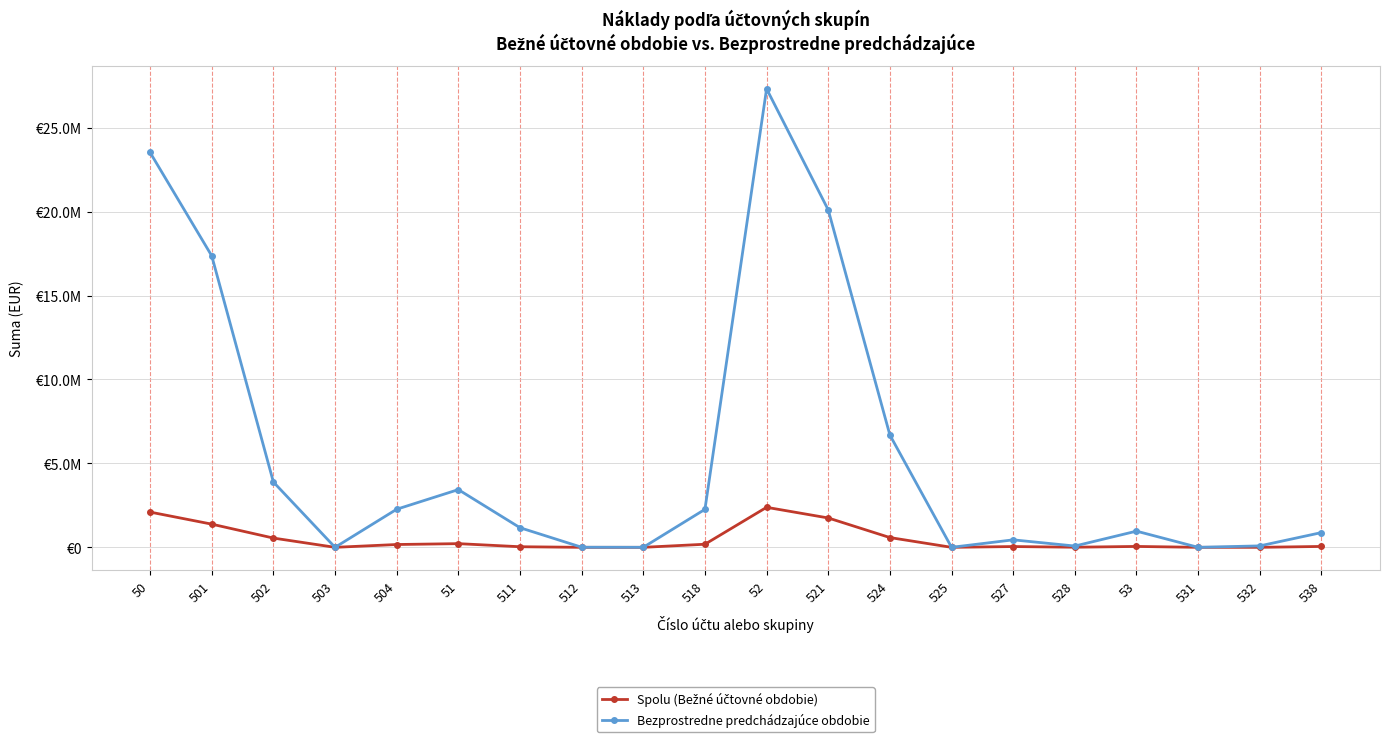

Reading left to right, list all the values displayed in this chart.

Spolu (Bežné účtovné obdobie): 50=2100211.1	501=1381239.1	502=551527.2	503=0.0	504=167444.7	51=219296.2	511=35375.3	512=47.7	513=13.9	518=183859.2	52=2384015.9	521=1749471.9	524=581769.4	525=0.0	527=46190.8	528=6583.7	53=52911.6	531=114.2	532=0.0	538=52797.3
Bezprostredne predchádzajúce obdobie: 50=23525020.0	501=17365745.3	502=3890265.7	503=0.0	504=2269009.0	51=3438610.4	511=1168778.0	512=5590.0	513=1453.1	518=2262789.3	52=27317690.6	521=20104754.2	524=6690057.0	525=0.0	527=445824.9	528=77054.5	53=964213.7	531=0.0	532=86086.1	538=878127.6